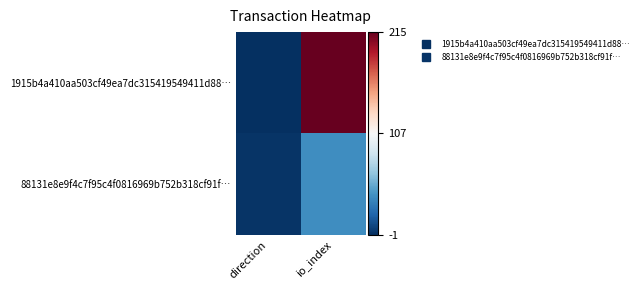

Which series has the largest range (max minus min)?

1915b4a410aa503cf49ea7dc315419549411d88…